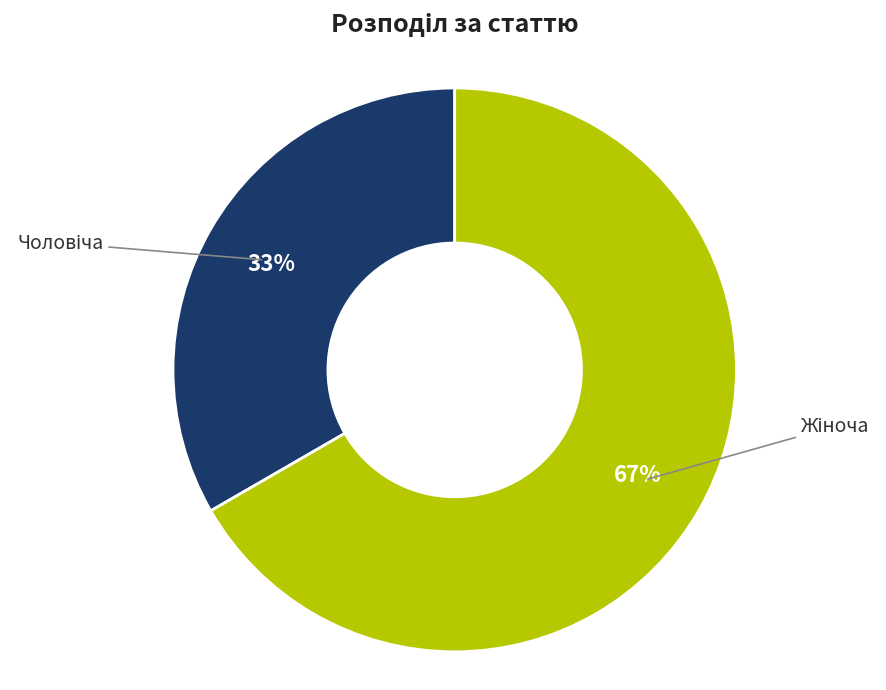

To the nearest percent, what is the average slice percentage?

50%